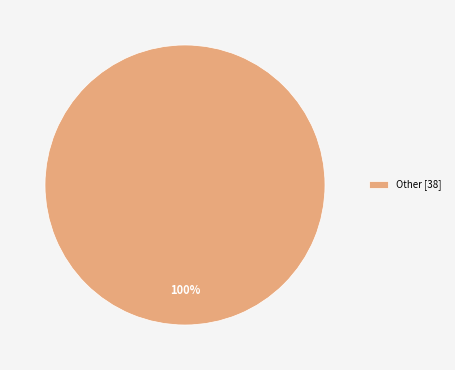

Which category accounts for the majority?

Other [38]